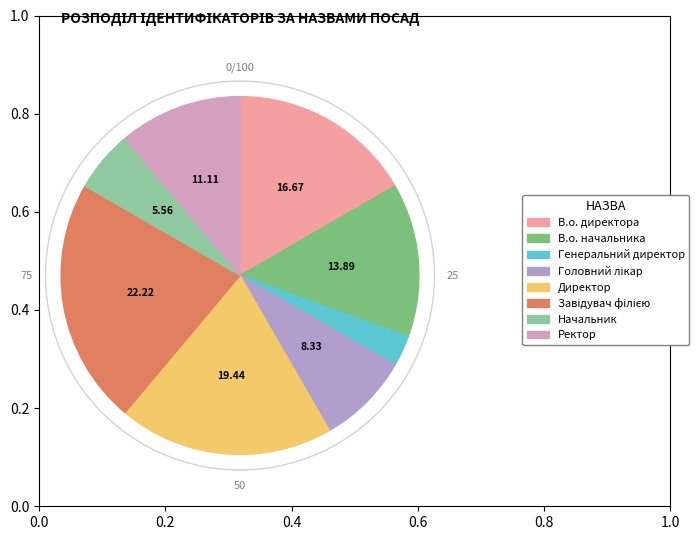

What percentage is the В.о. директора slice, to the nearest percent?

17%